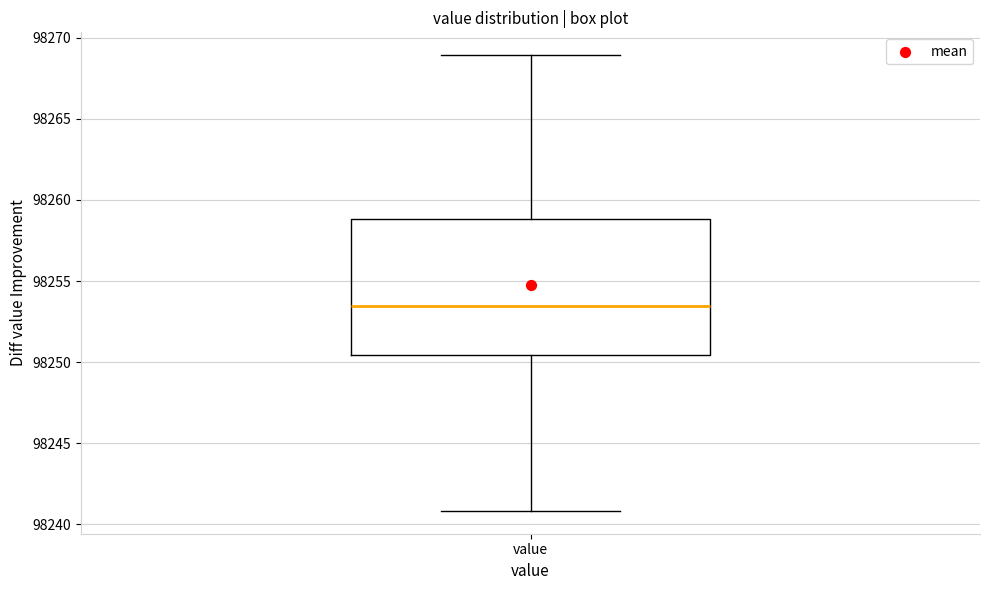

Where is the upper edge of the box for value on the y-axis? The values are not printed on the chart, so give them approximately, as read against the axis.

98259.0